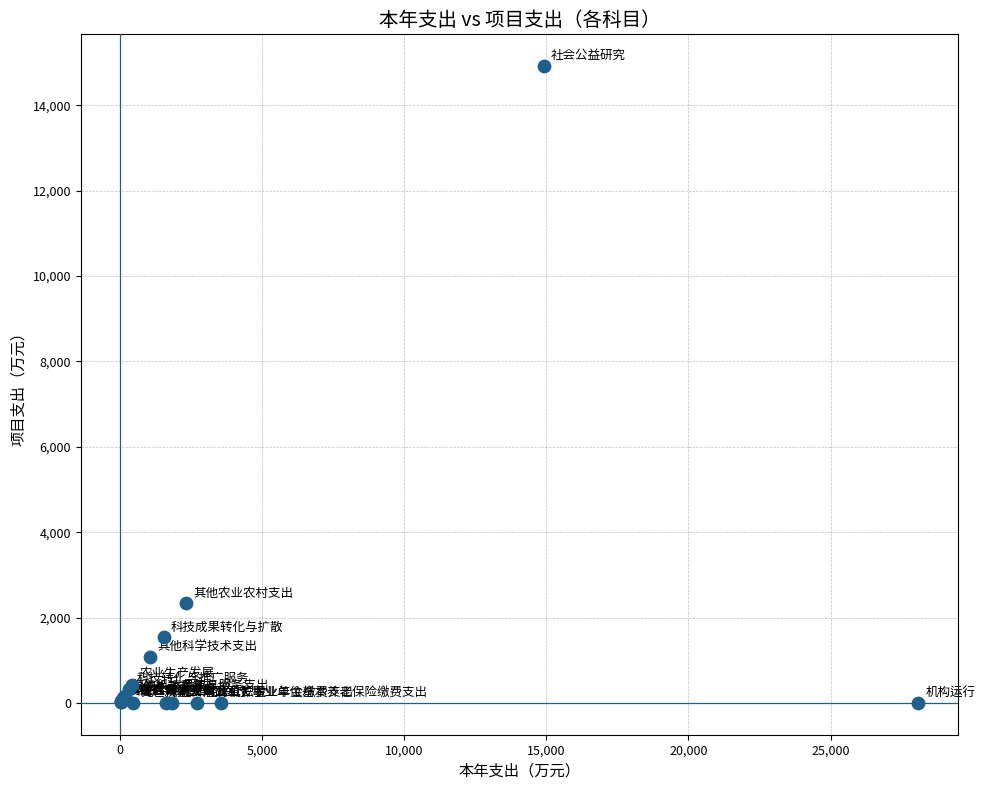

What Y value in the scatter plot is closest to 7459?

2332.7